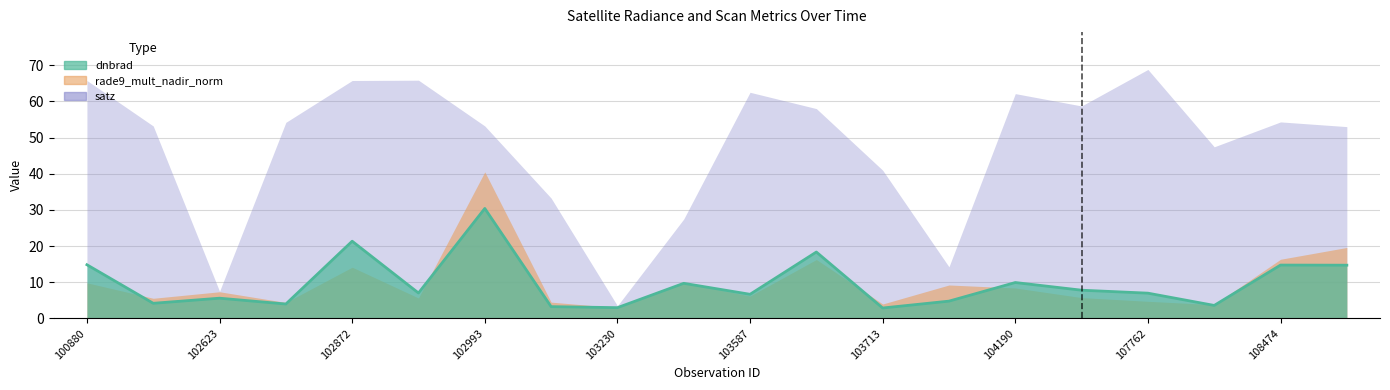

What is the value of the dnbrad point at the 15th from the left?

9.9